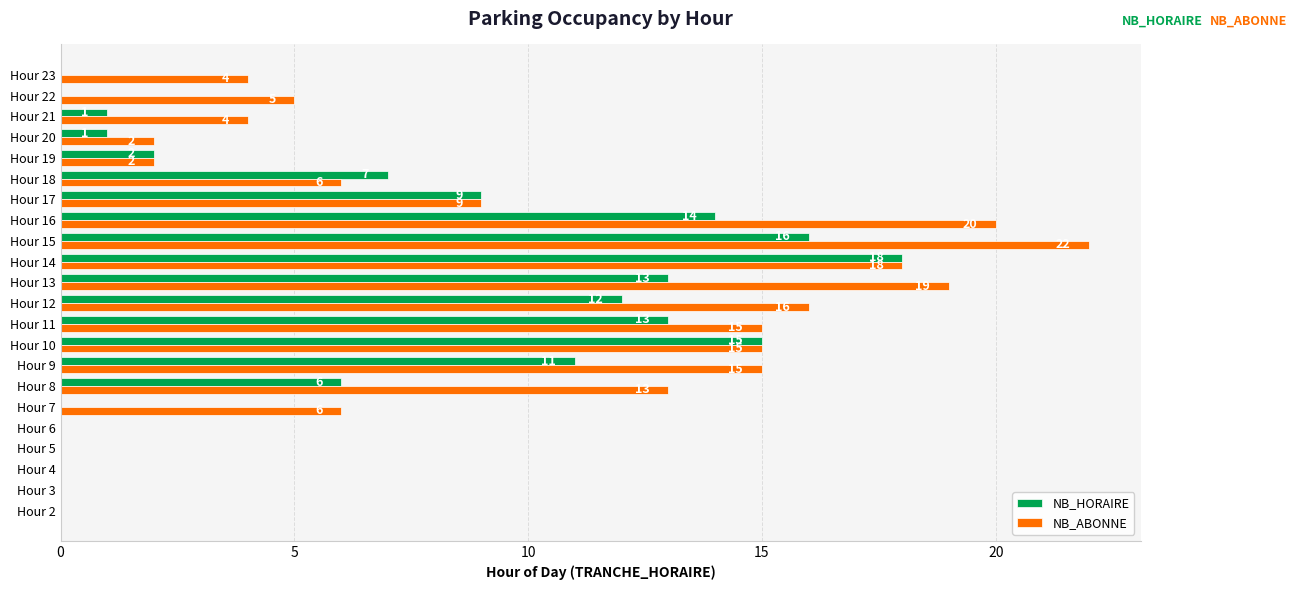

Which series changed the most between Hour 6 and Hour 11?

NB_ABONNE